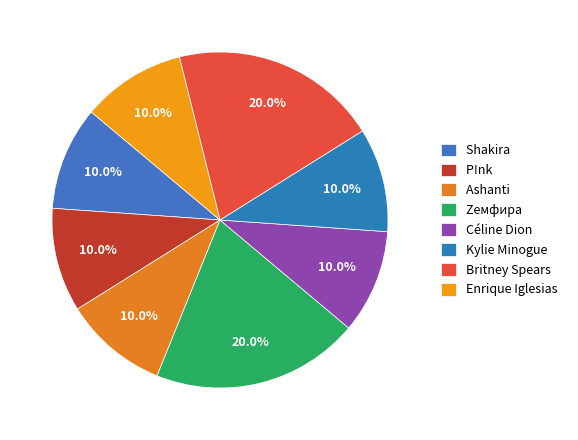

Combined, do Ashanti and Kylie Minogue account for over 50%?

No